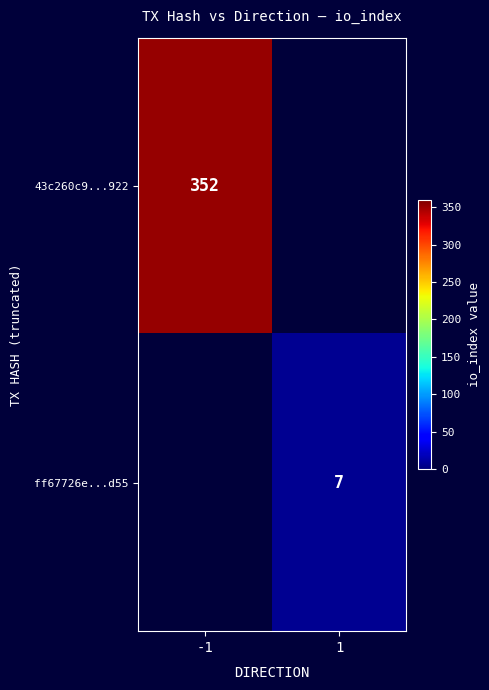

The value of 43c260c9...922 at -1 is 352. True or false?

True